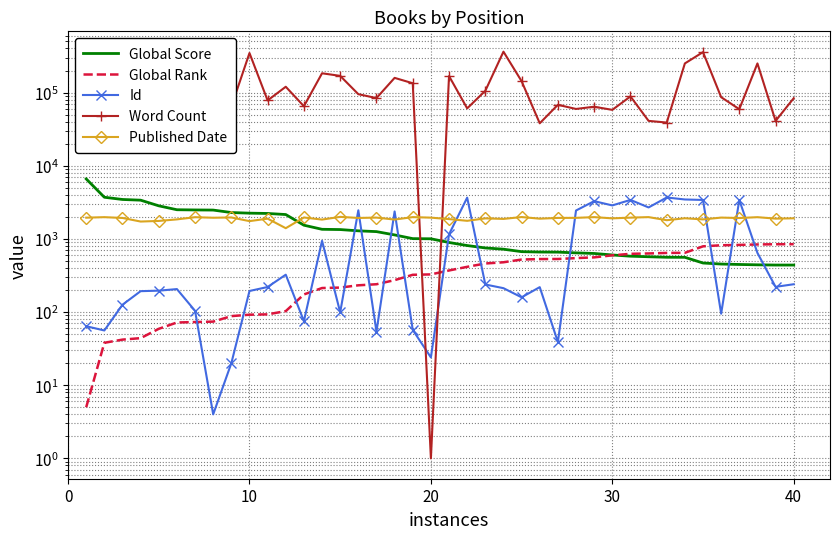

What is the maximum value shown in the chart?

362000